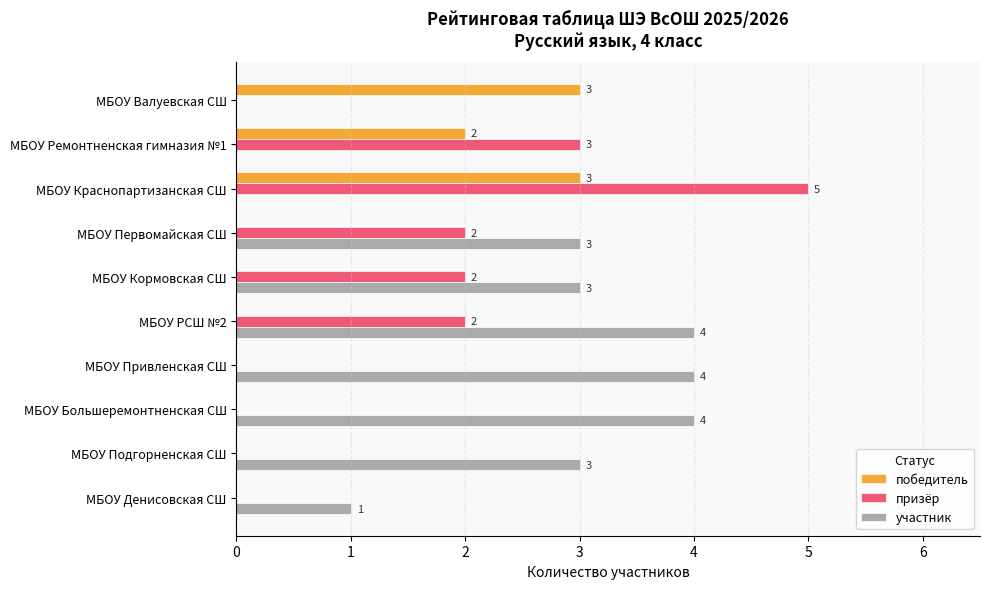

Which category has the highest value across all series?

МБОУ Краснопартизанская СШ